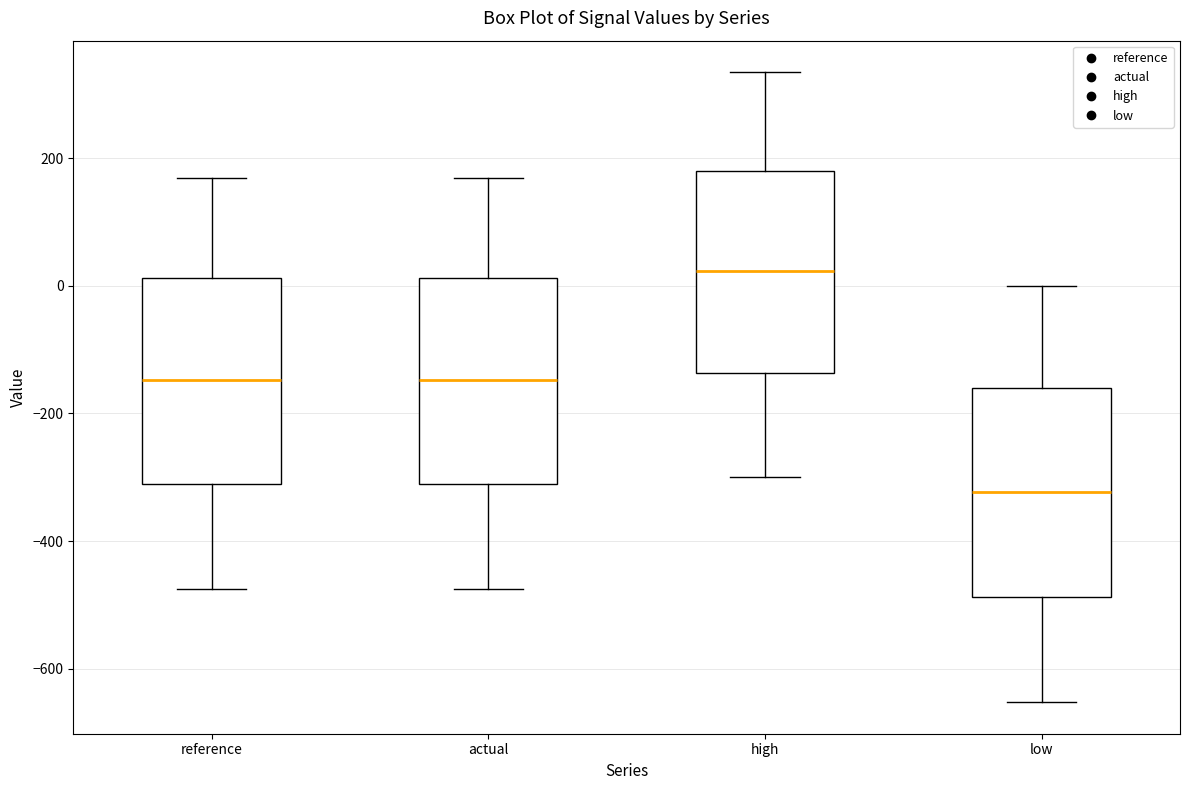

Reading left to right, transcribe this box plot: for each box, give where its median line is, the range the box spans, and where its two whiskers end, as read against the y-axis. The values are not printed on the chart, so give them approximately, as read against the axis.

reference: median -140, box -320 to 20, whiskers -480 to 160
actual: median -140, box -320 to 20, whiskers -480 to 160
high: median 20, box -140 to 180, whiskers -300 to 340
low: median -320, box -480 to -160, whiskers -660 to 0